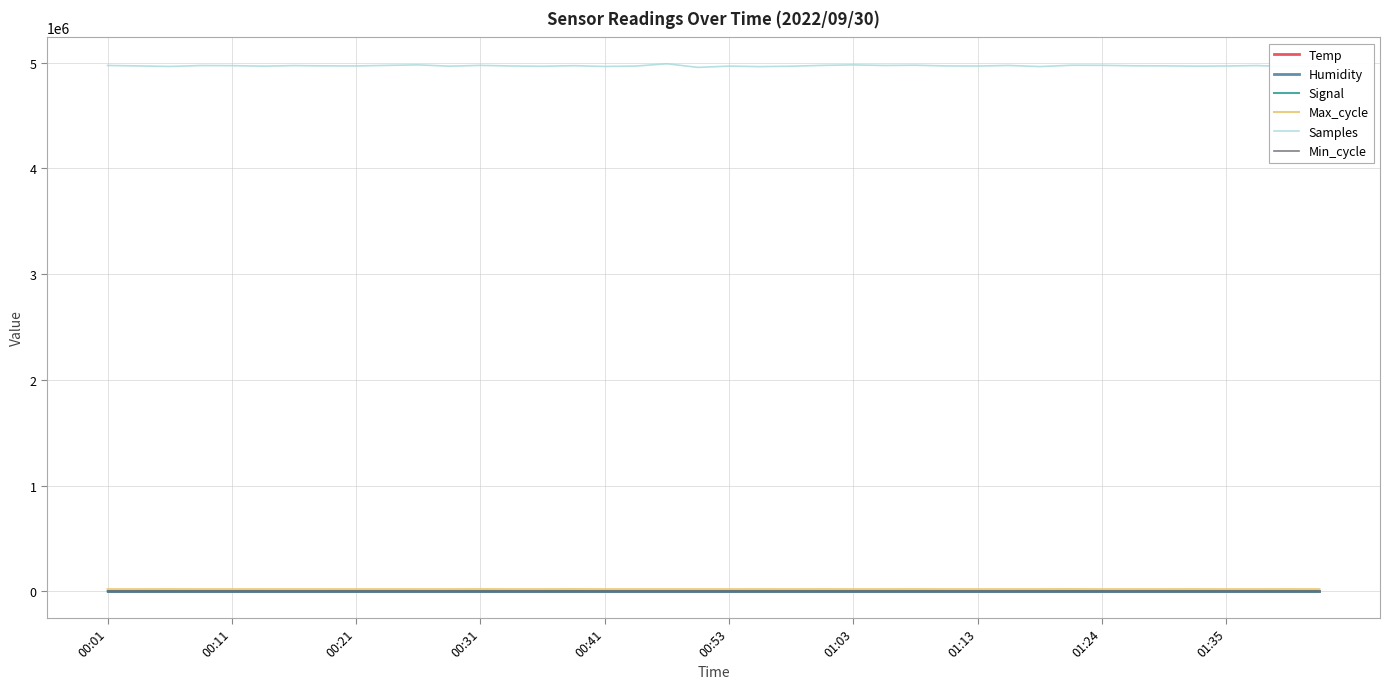

What is the lowest value of the Temp series?

8.8